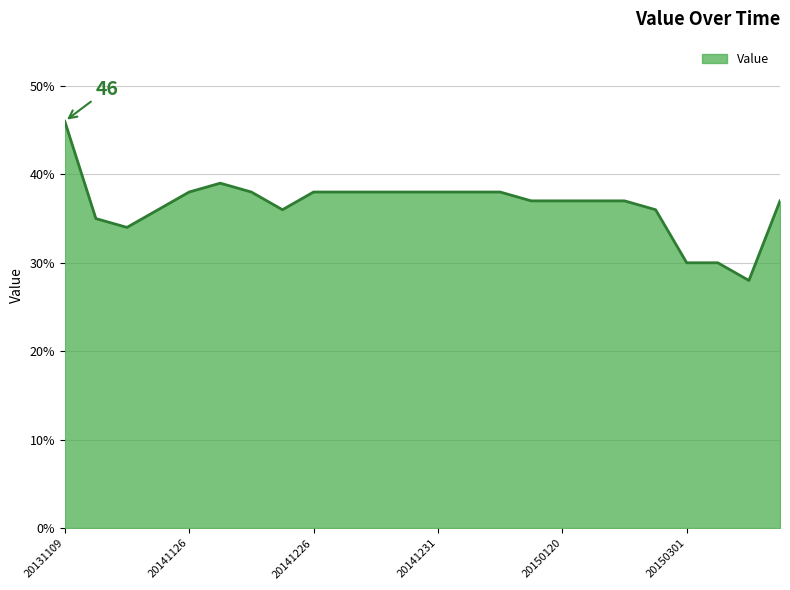

What is the maximum value shown in the chart?

46